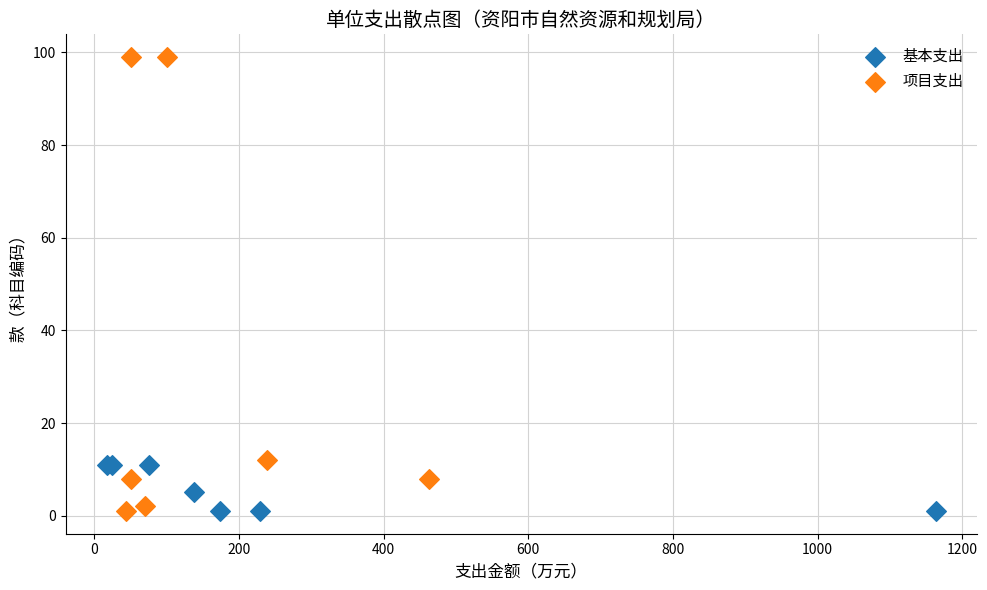

Which series has the widest spread of Y values?

项目支出